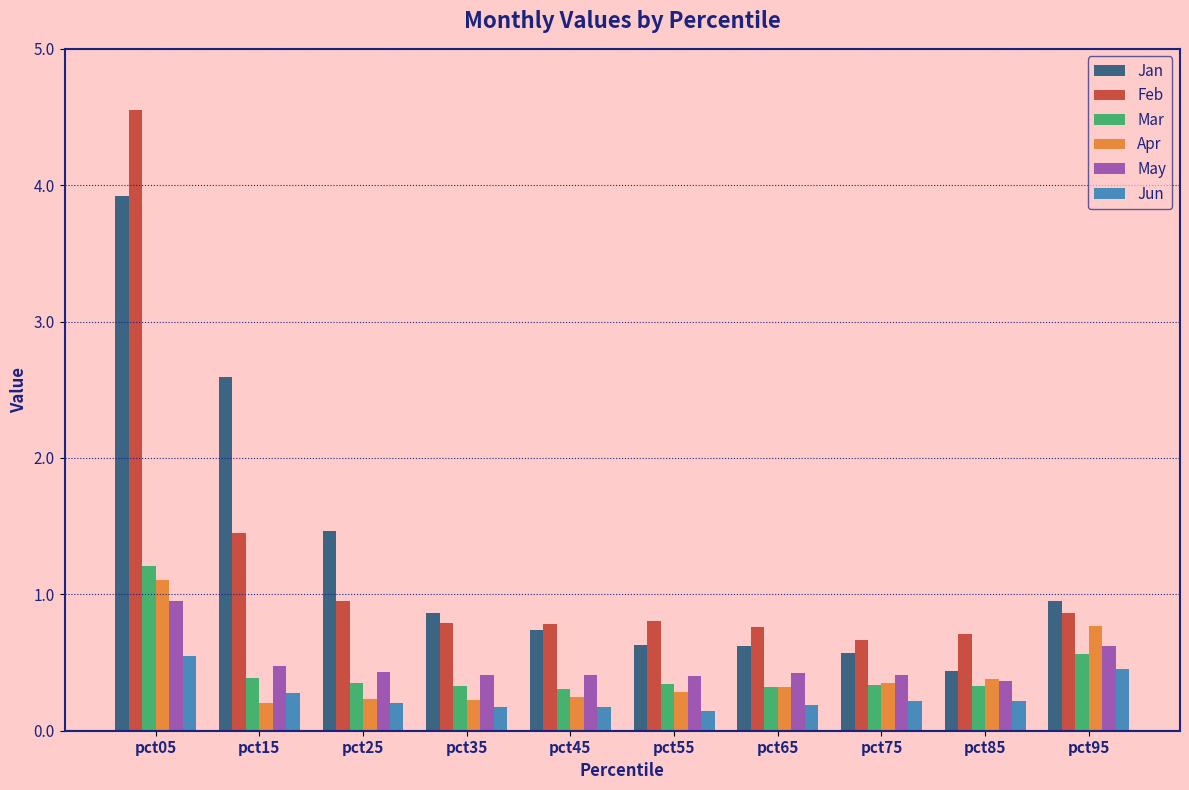

Which series changed the most between pct15 and pct85?

Jan